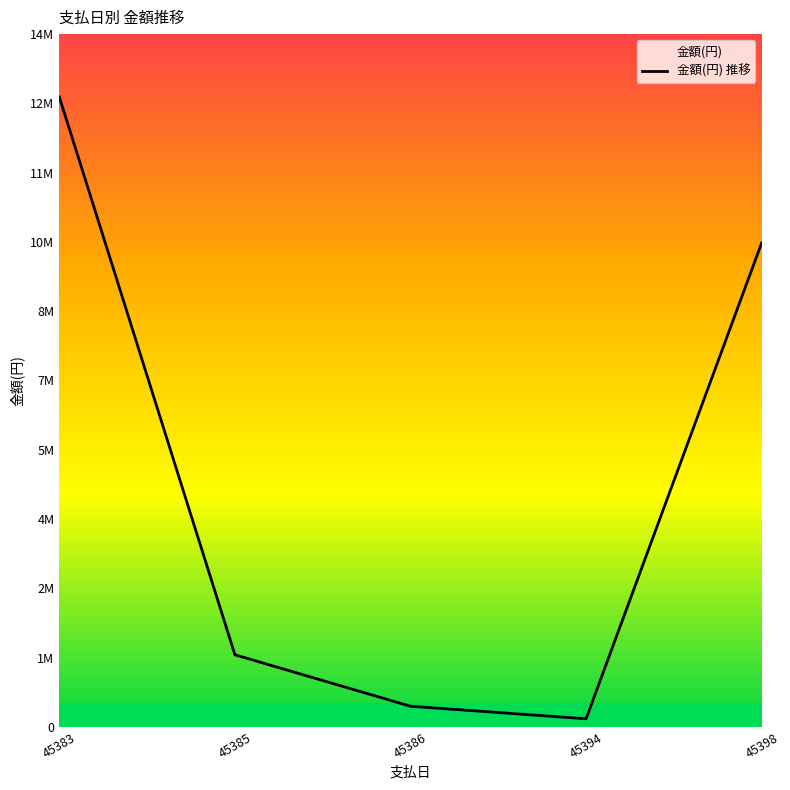

What is the difference between the values at 45383 and 45398?

3028758